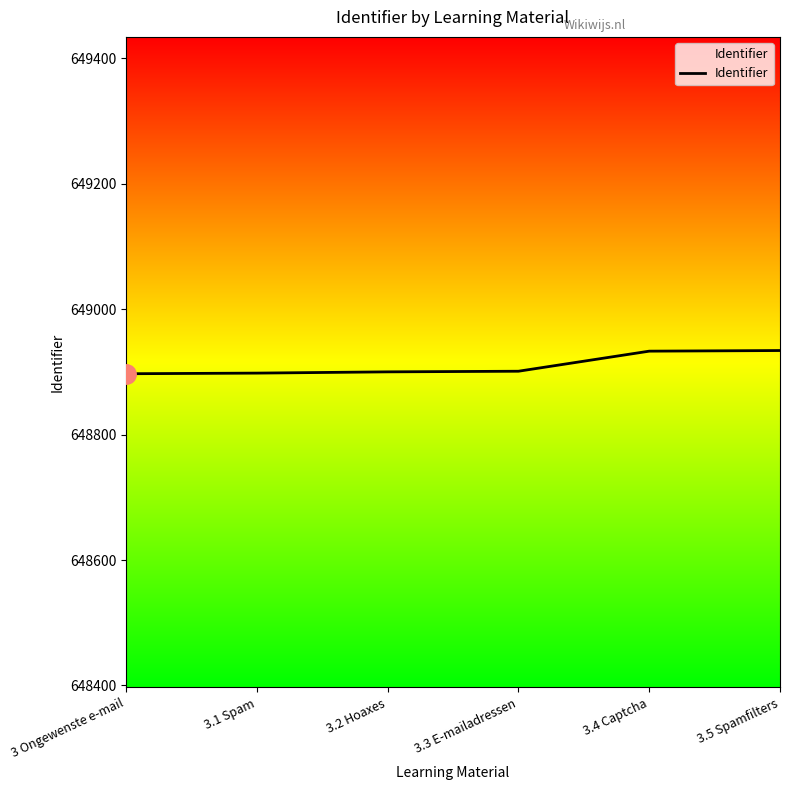

Is it true that the value at 3.4 Captcha is 648933?

True